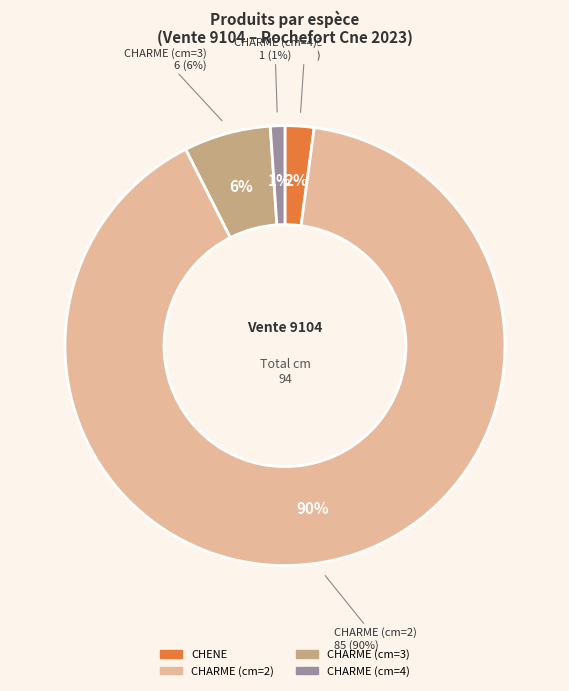

To the nearest percent, what is the average slice percentage?

25%